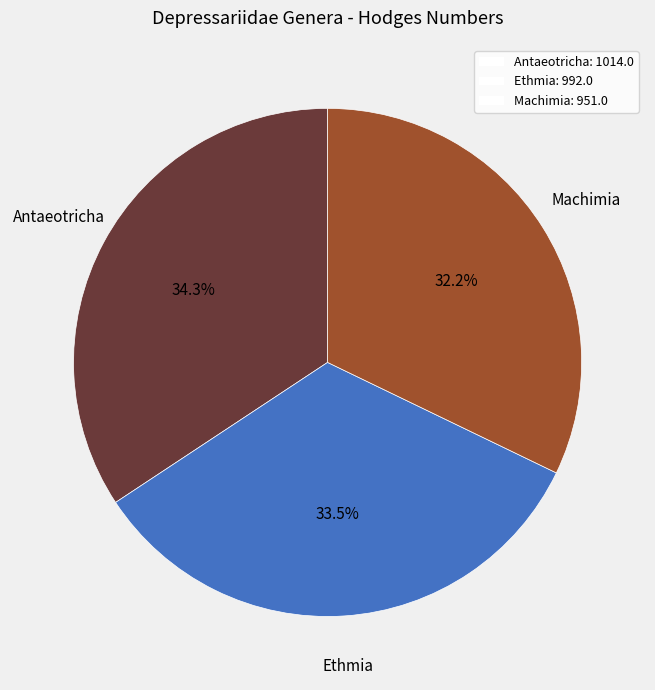

Is the sum of Ethmia and Machimia greater than half?

Yes